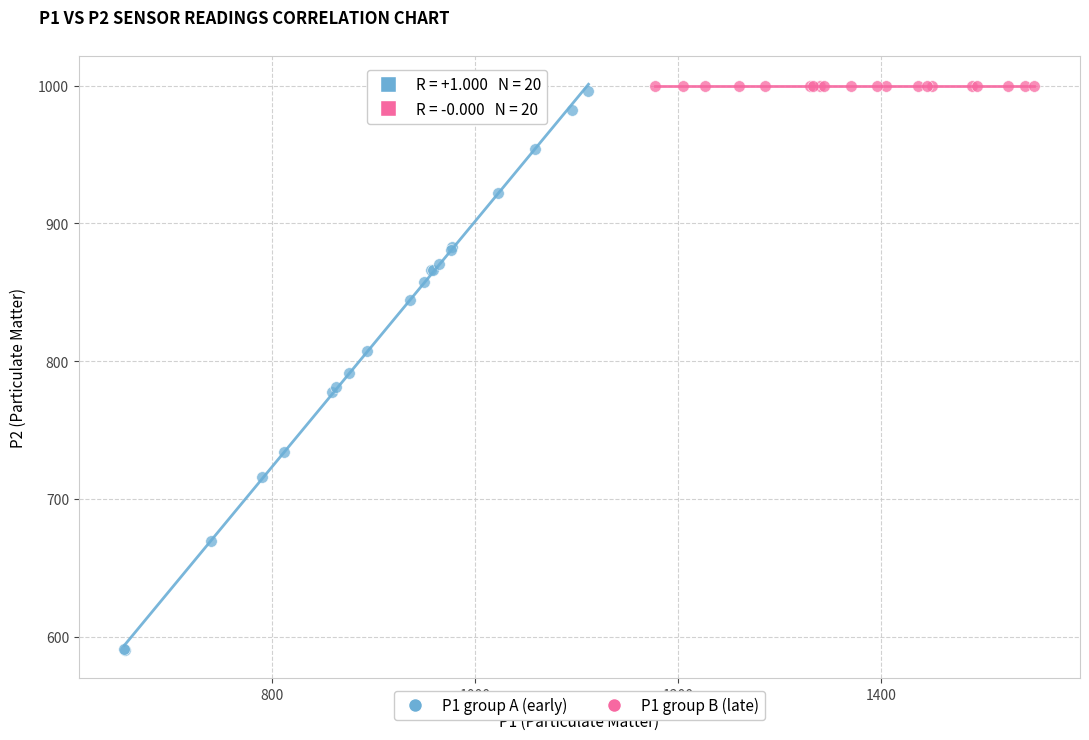

Which series reaches the minimum Y coordinate?

P1 group A (early)